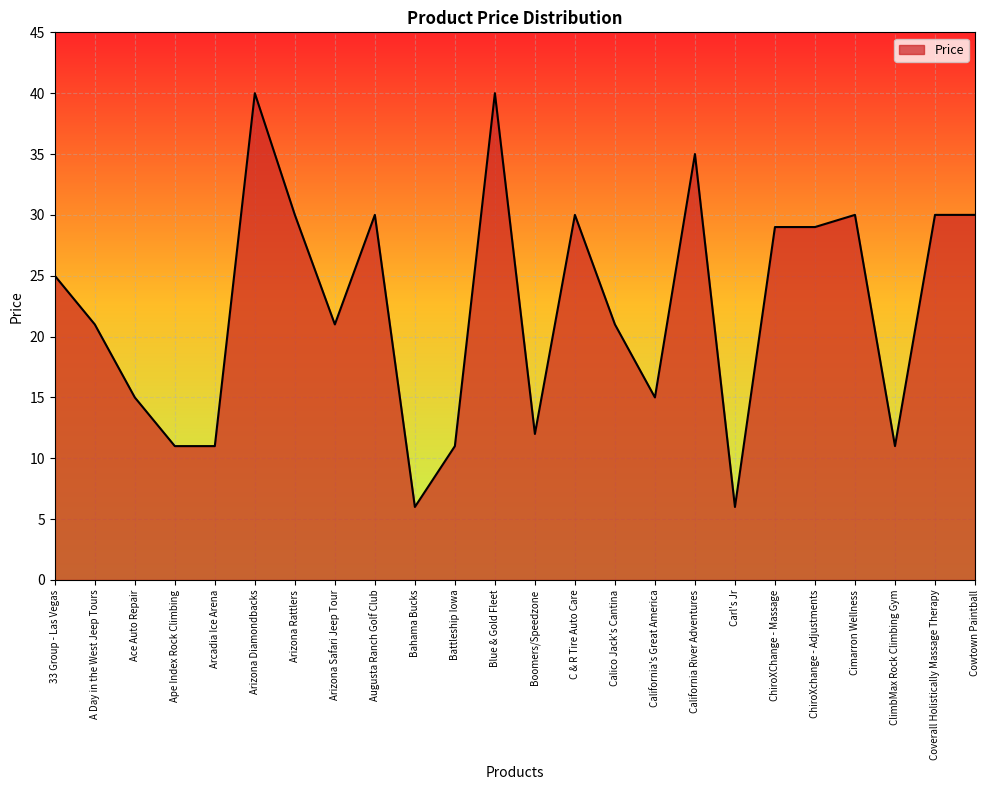

What is the change in value from 33 Group - Las Vegas to Augusta Ranch Golf Club?

+5